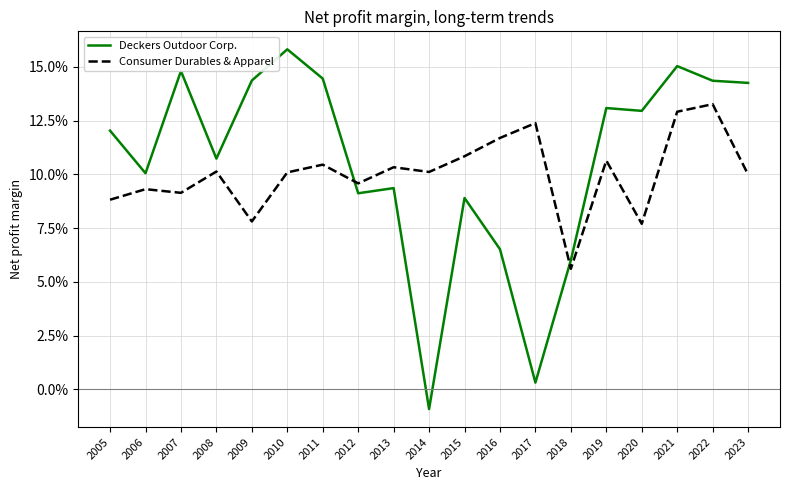

Which series has the largest range (max minus min)?

Deckers Outdoor Corp.